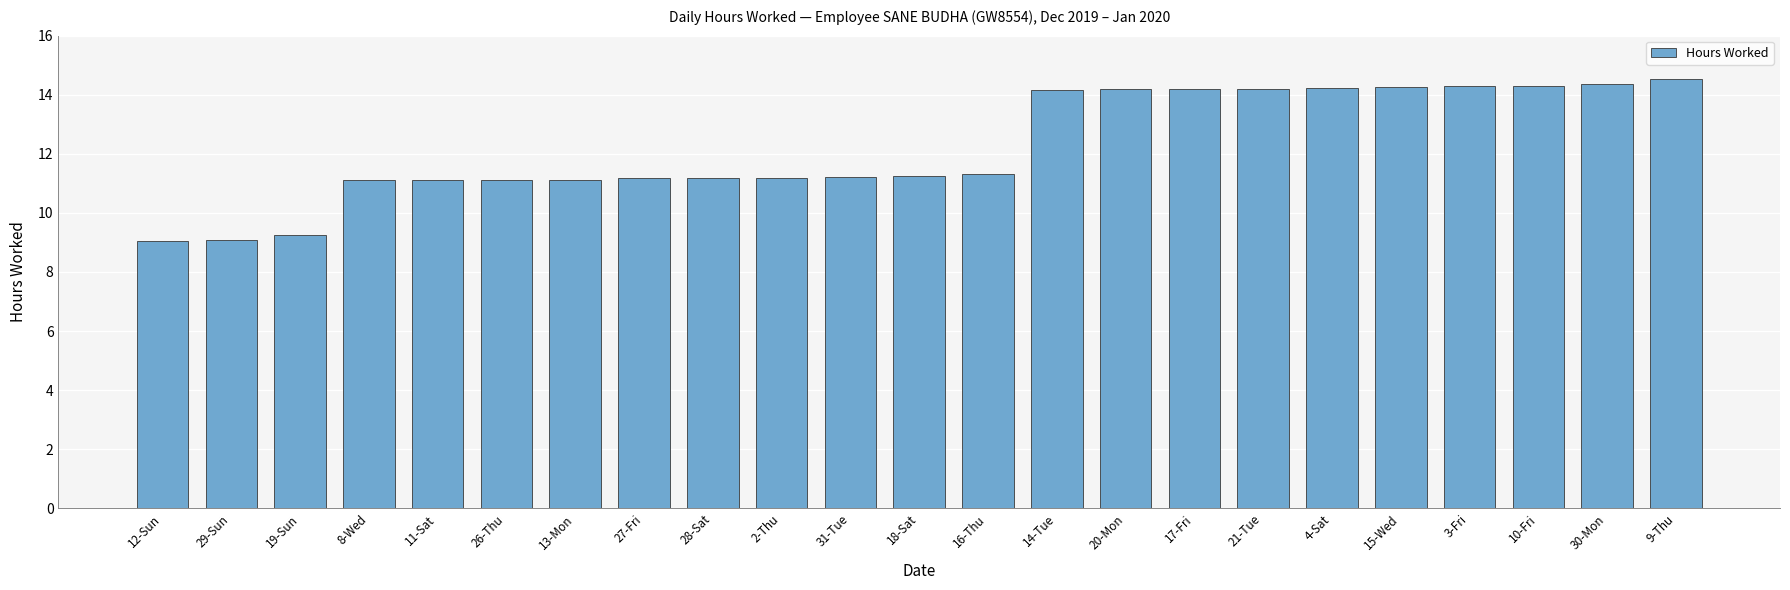

What is the difference between the second highest and second lowest values?

5.3